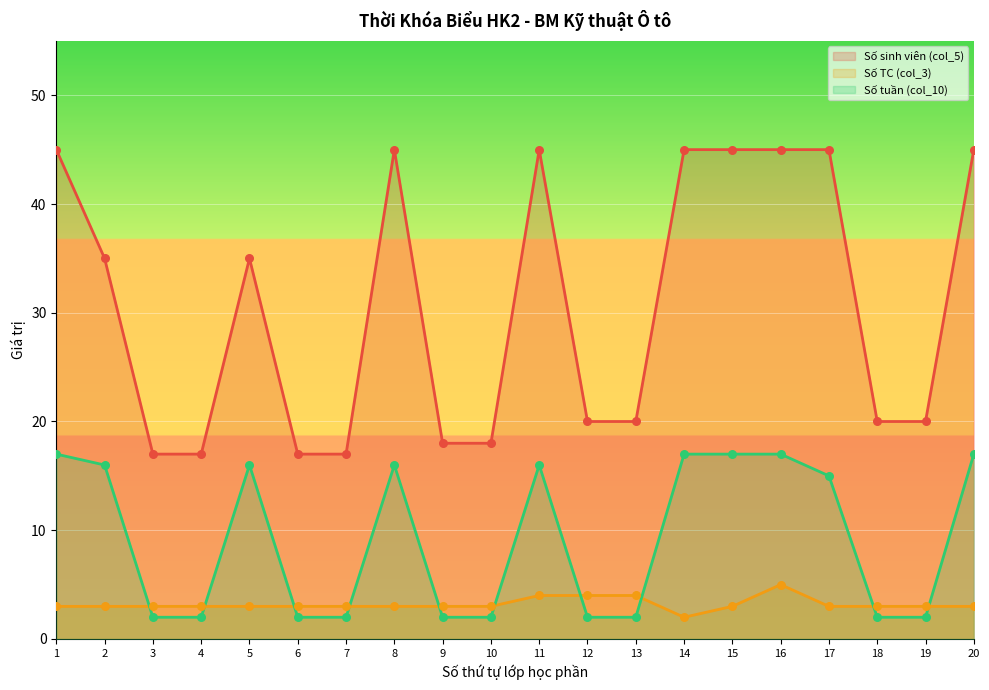

Which series contains the lowest Y value?

Số TC (col_3)